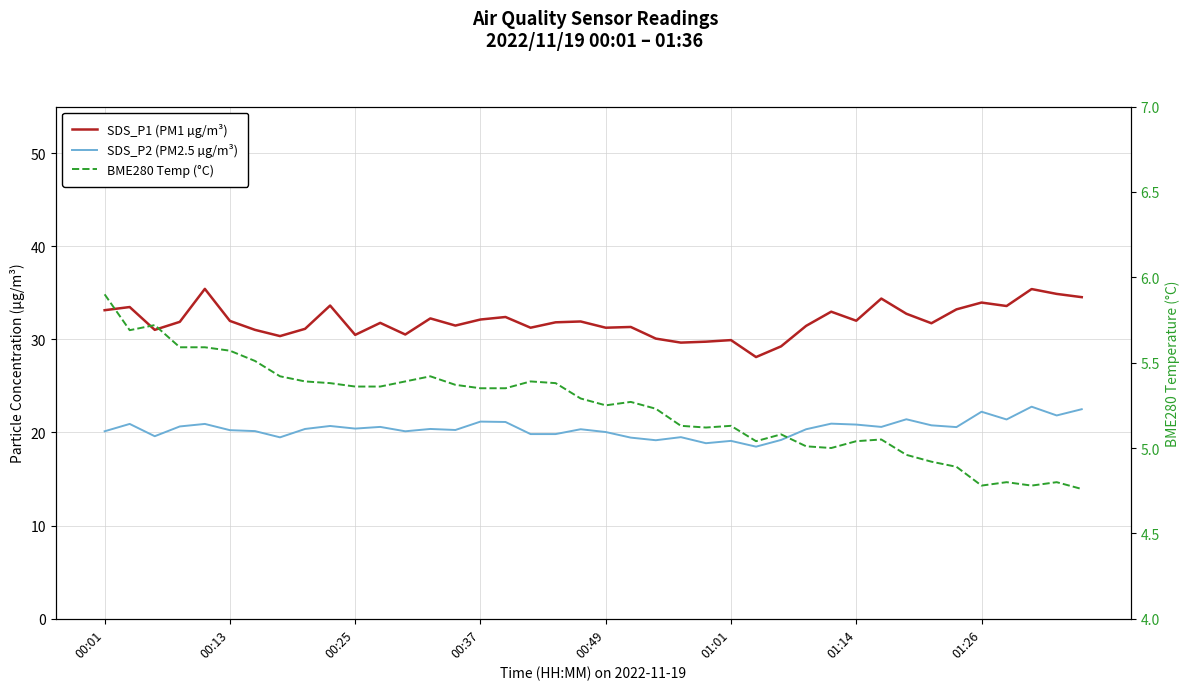

What are all the series names shown in the legend?

SDS_P1 (PM1 µg/m³), SDS_P2 (PM2.5 µg/m³), BME280 Temp (°C)